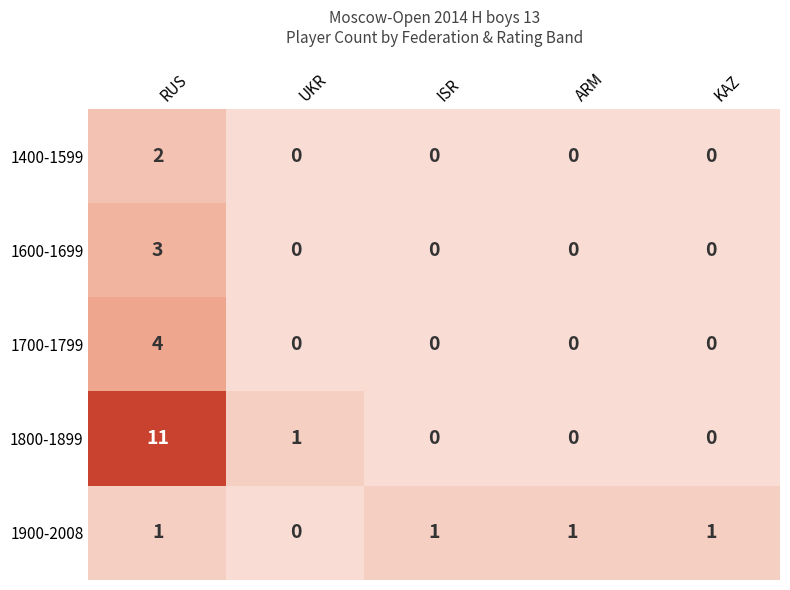

At which category is the sum across all series the highest?

RUS